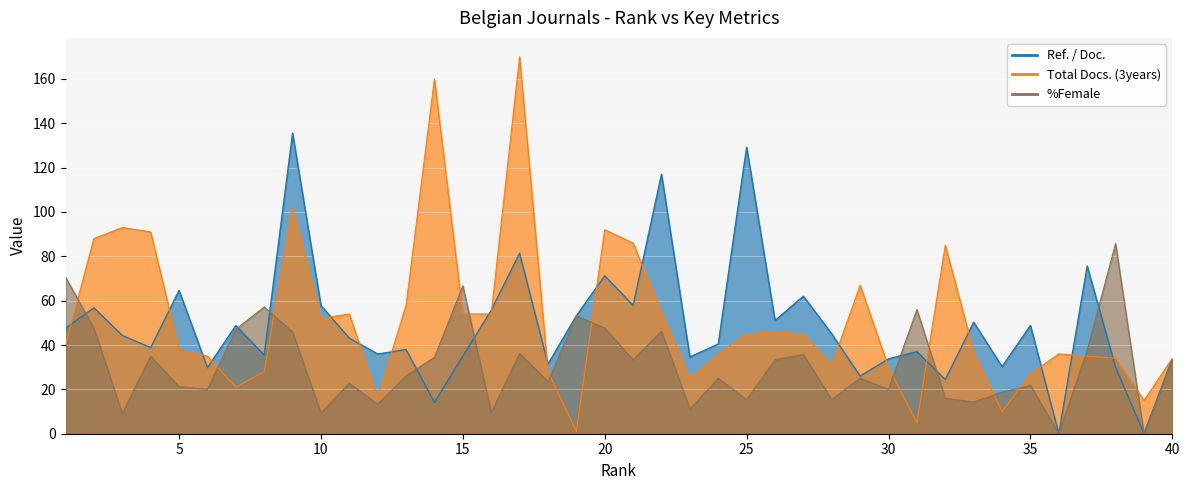

What is the difference between the second highest and minimum values in the Ref. / Doc. series?

129.2